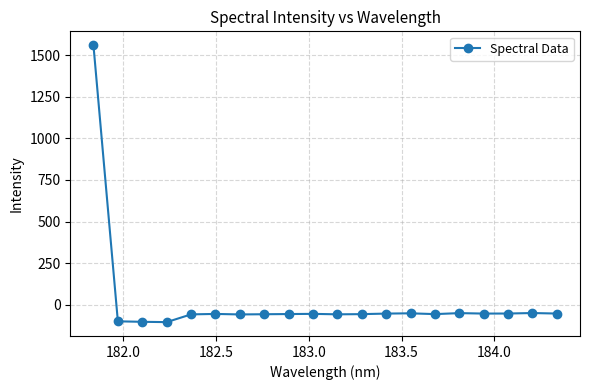

True or false: the data has more than 1 interior local peaks.

True